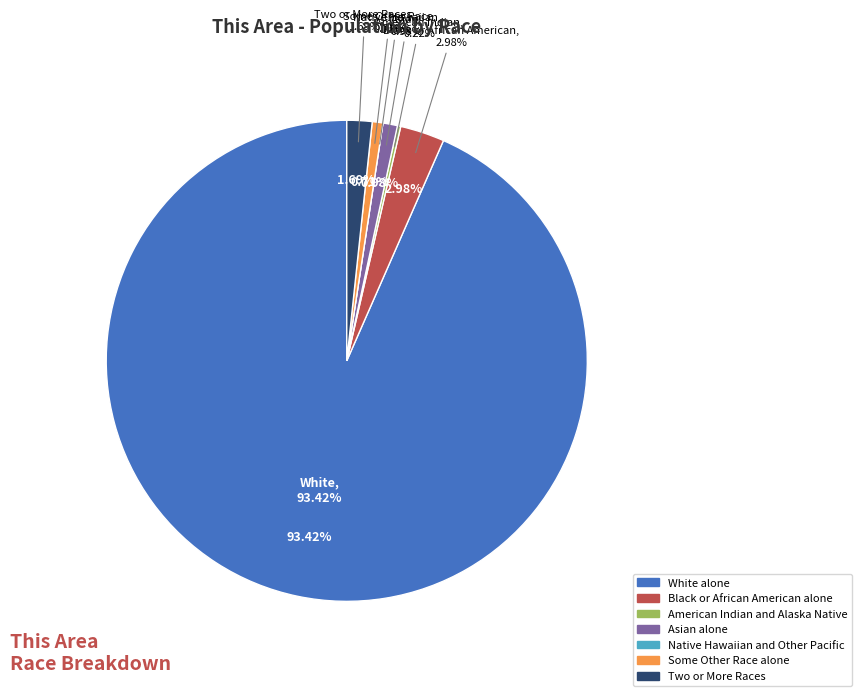

The Two or More Races slice represents 2% of the pie. True or false?

True